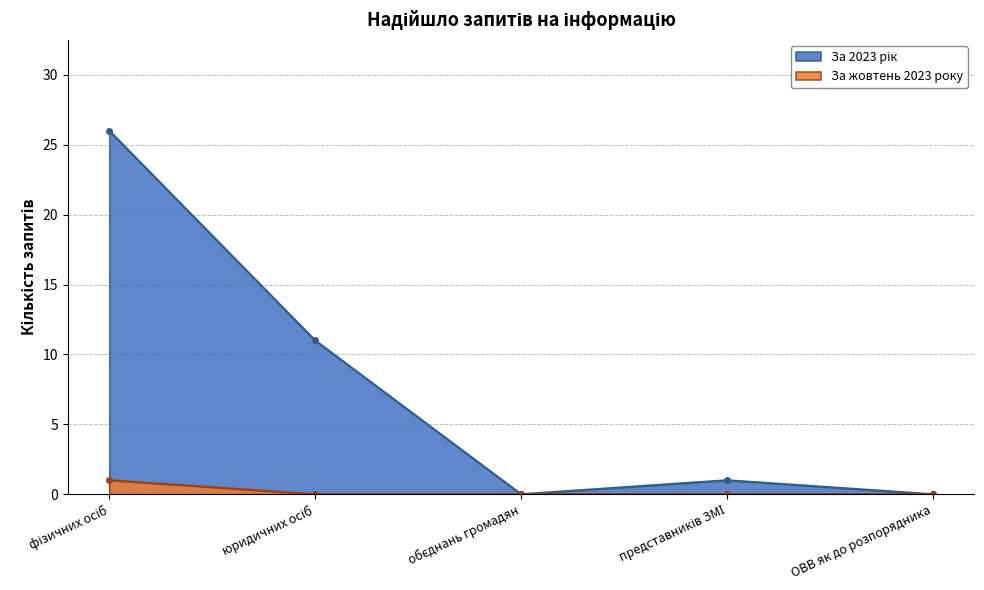

Count the За жовтень 2023 року values in the range 0 to 1.

5